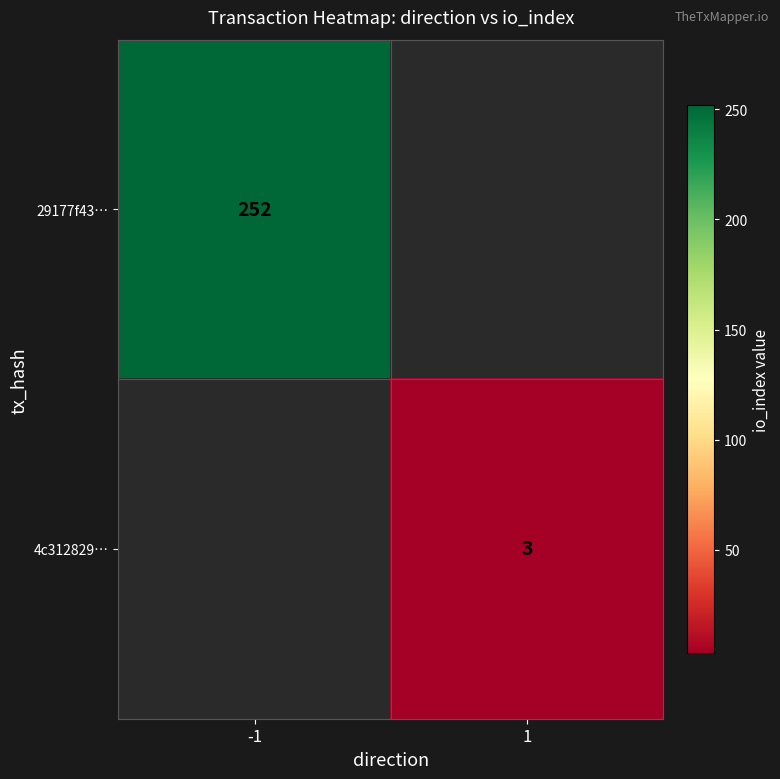

The value of 29177f43… at -1 is 252. True or false?

True